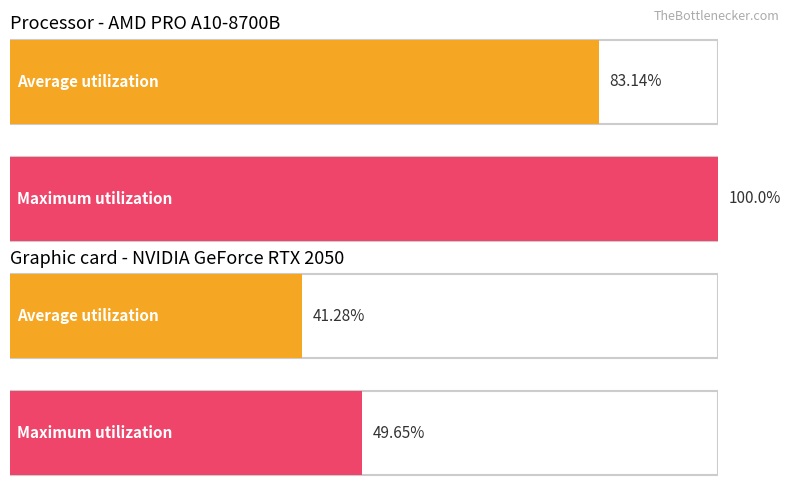

The Average utilization series shows 0.1 at sníž. přenesená. True or false?

False